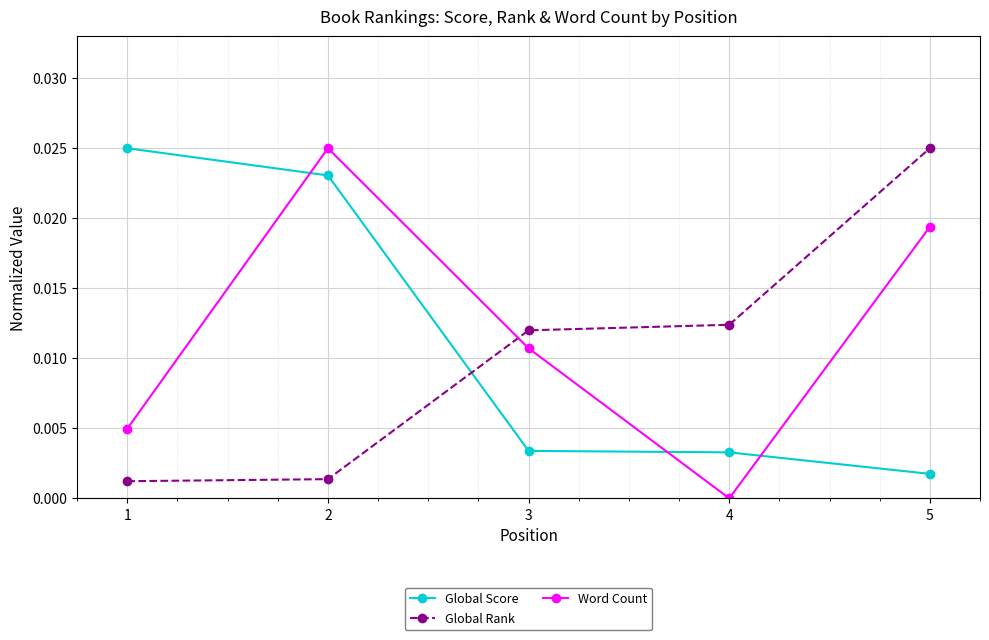

Where is Word Count nearest to the value 0?

4